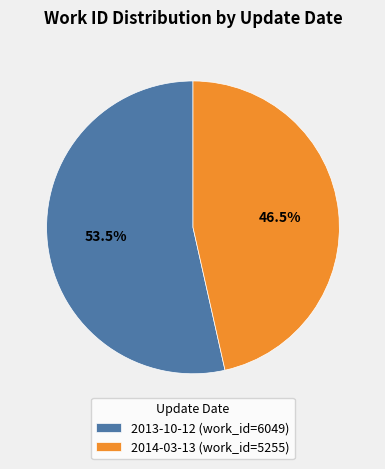

What is the ratio of the value at 2013-10-12 (work_id=6049) to the value at 2014-03-13 (work_id=5255)?

1.2